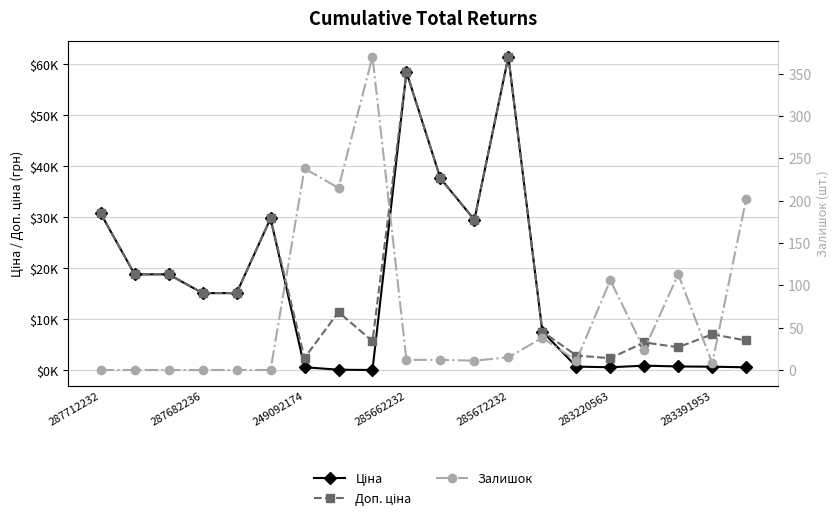

Reading right to left, extract all data points from this chart.

Ціна: 584.4	705.1	752.2	910.4	591.6	724.5	7596.5	61434.3	29491.5	37593.6	58426.5	57.0	114.1	603.7	29747.2	15120.0	15120.0	18796.8	18796.8	30717.1
Доп. ціна: 5843.9	7051.3	4513.3	5462.3	2366.5	2897.8	7596.5	61434.3	29491.5	37593.6	58426.5	5705.0	11410.0	2414.8	29747.2	15120.0	15120.0	18796.8	18796.8	30717.1
Залишок: 202.0	8.0	113.0	24.0	106.0	11.0	38.0	15.0	11.0	12.0	12.0	370.0	215.0	238.0	0.0	0.0	0.0	0.0	0.0	0.0